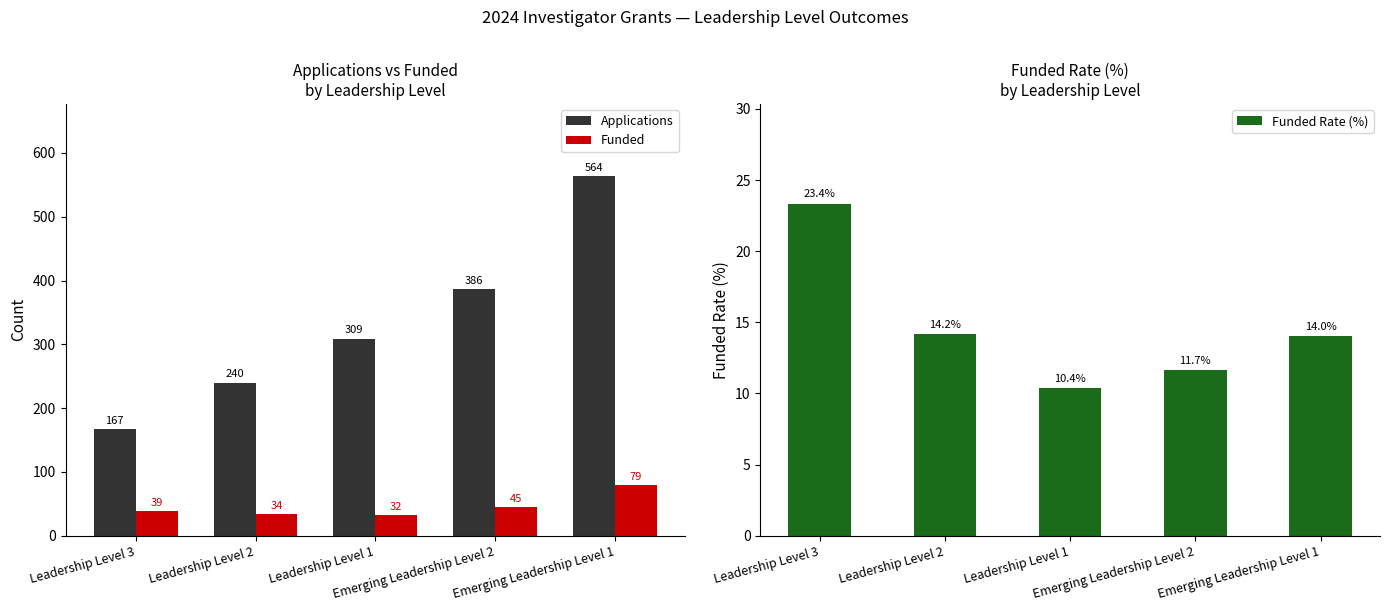

What is the label of the 3rd bar from the left?

Leadership Level 1